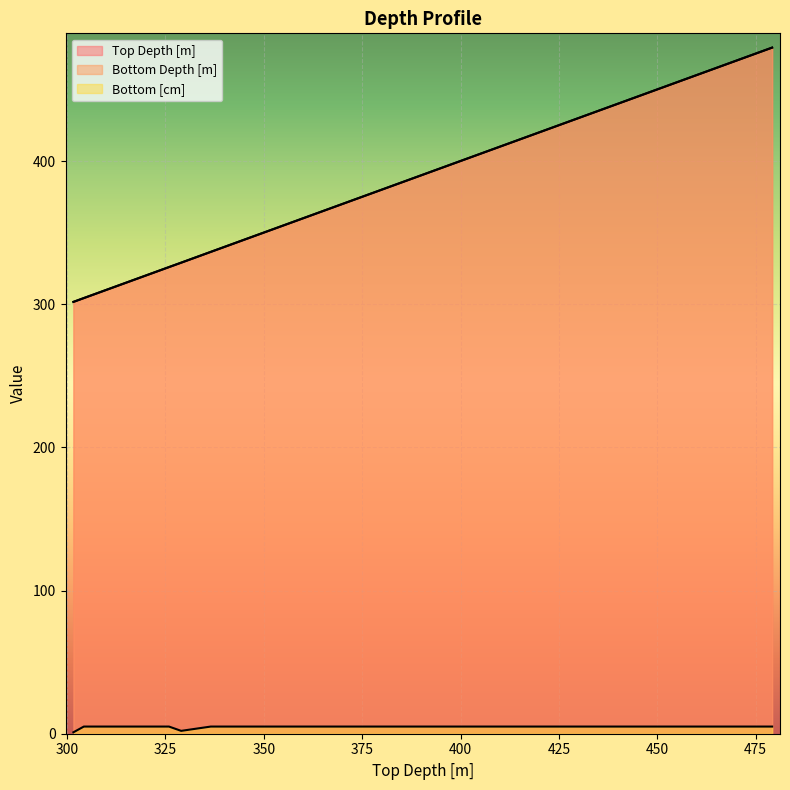

Which series has the largest total across all categories?

Bottom Depth [m]